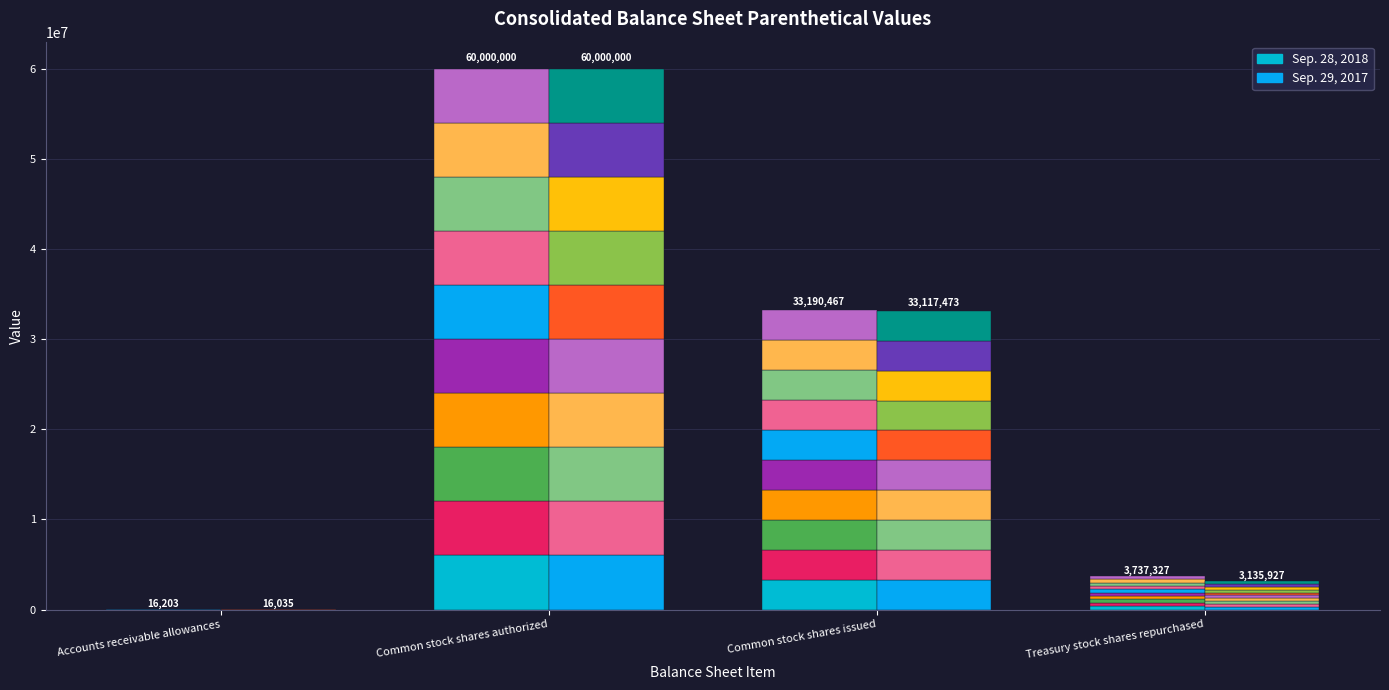

Is it true that Sep. 28, 2018 Seg 1 equals 373732.7 at Treasury stock shares repurchased?

True